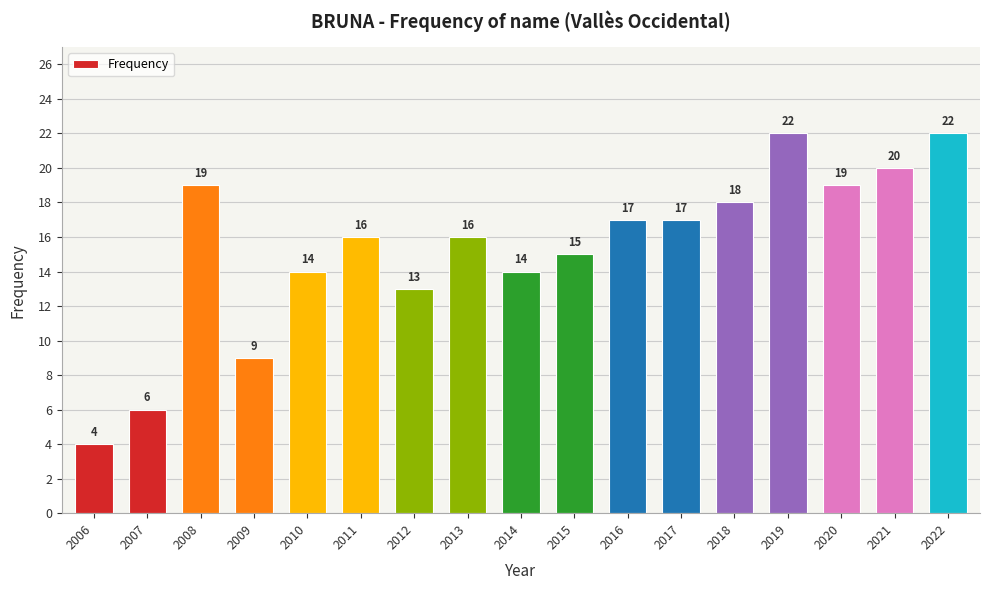

True or false: the data shows 26 at 2011.

False